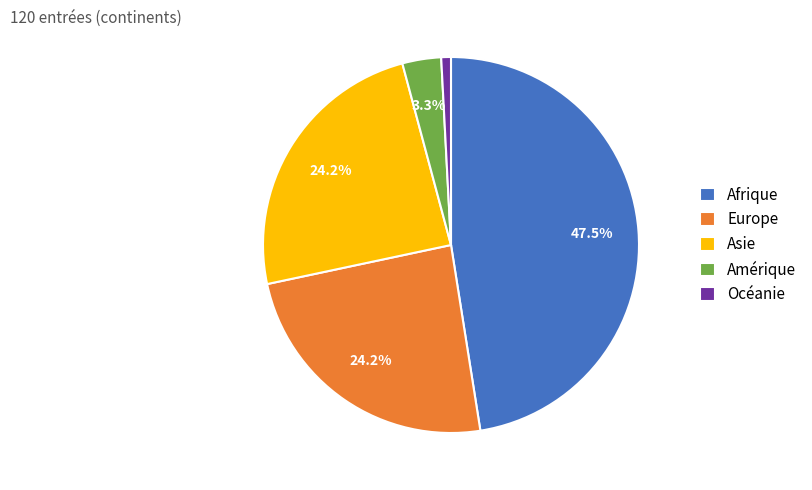

How many slices are in this pie chart?

5